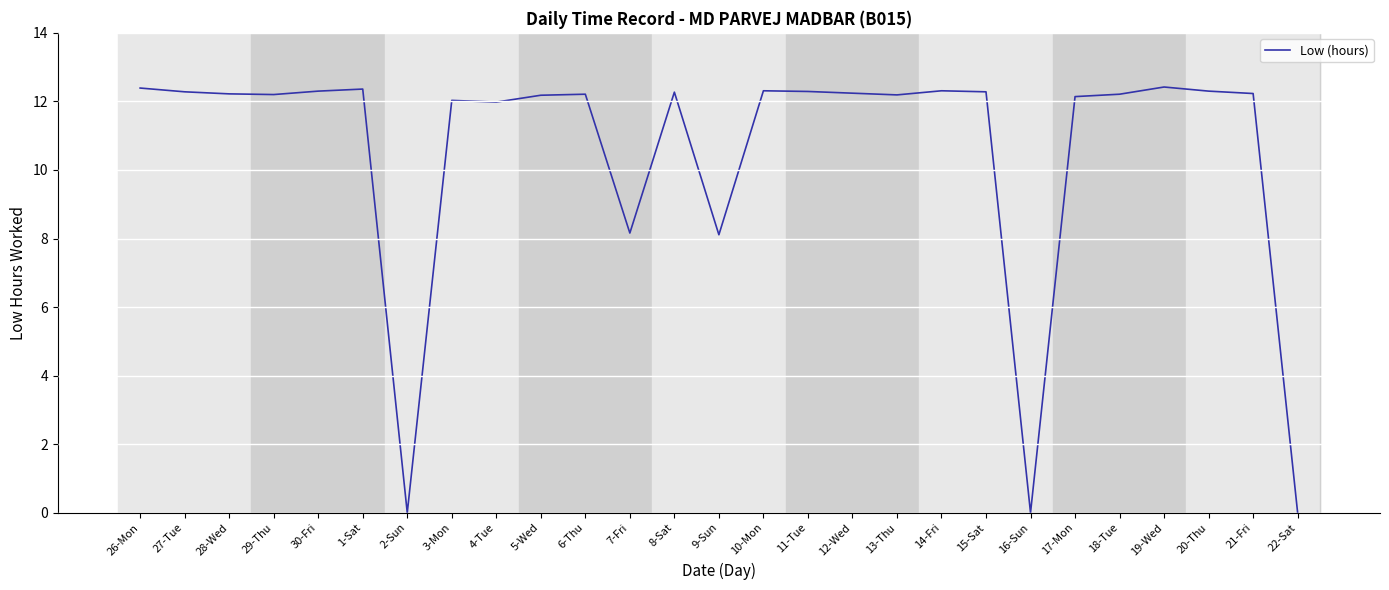

At which label does the data first exceed 12?

26-Mon